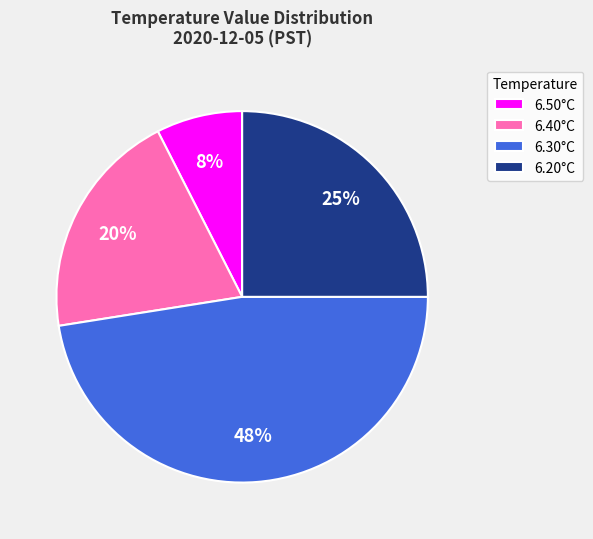

Does 6.20°C represent more than half of the total?

No